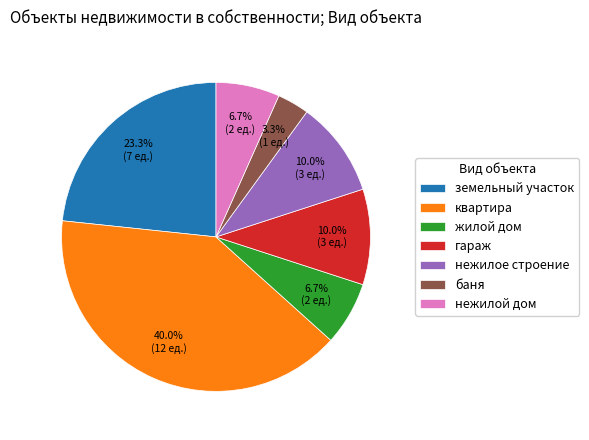

Which slice is the smallest?

баня